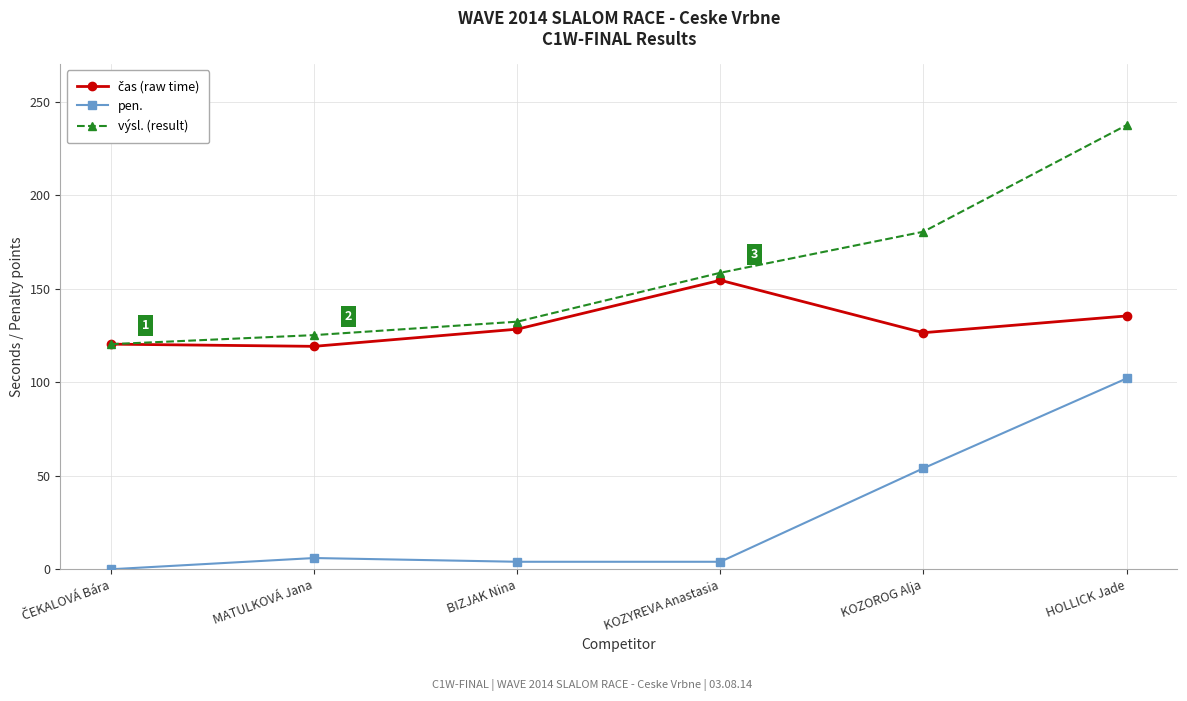

How many data points in výsl. (result) are above 158?

3